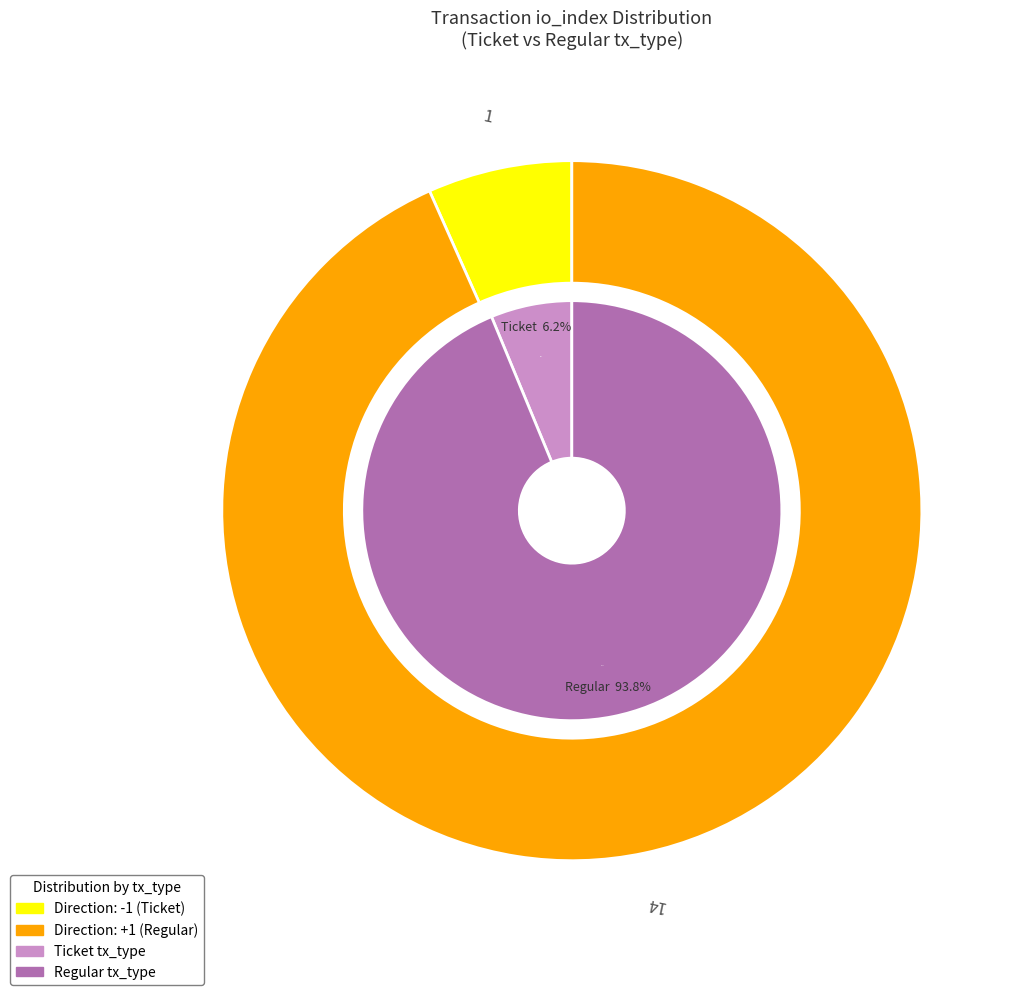

Between Regular and Ticket, which is larger?

Regular